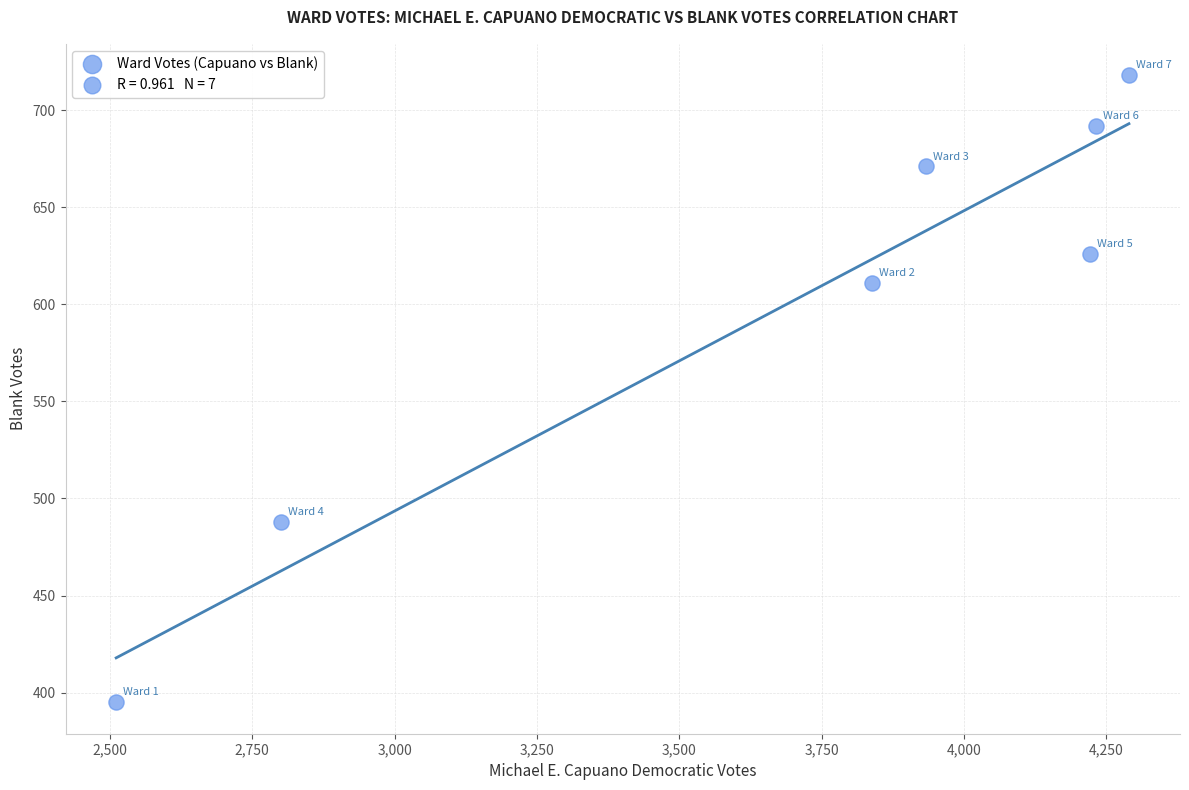

What Y value in the scatter plot is closest to 556?

611